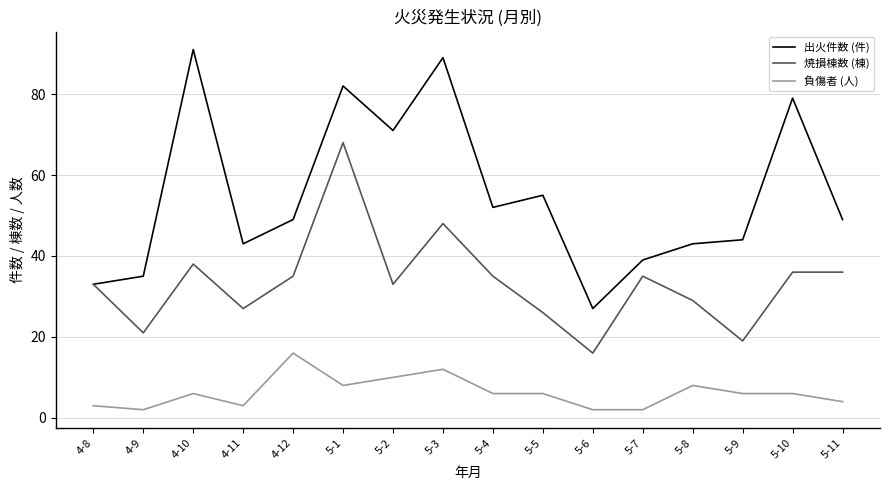

What is the difference between the 焼損棟数 (棟) values at 5-9 and 4-8?

14